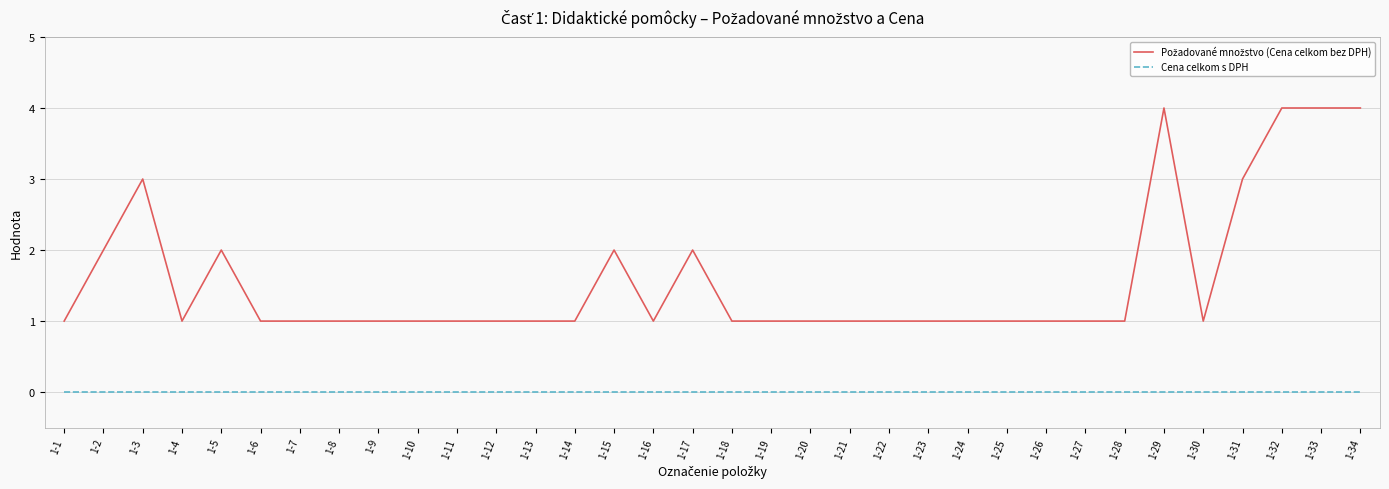

The value of Cena celkom s DPH at 1-9 is 0. True or false?

True